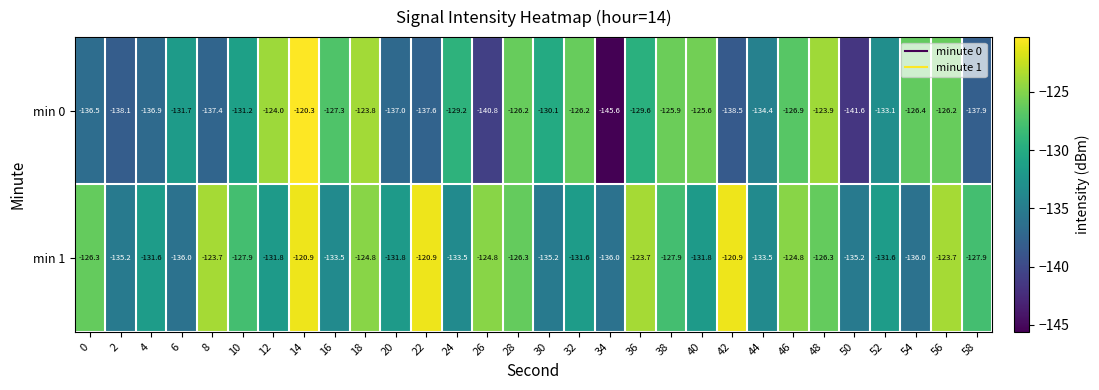

At 22, list the series in order from largest to smallest.

min 1, min 0